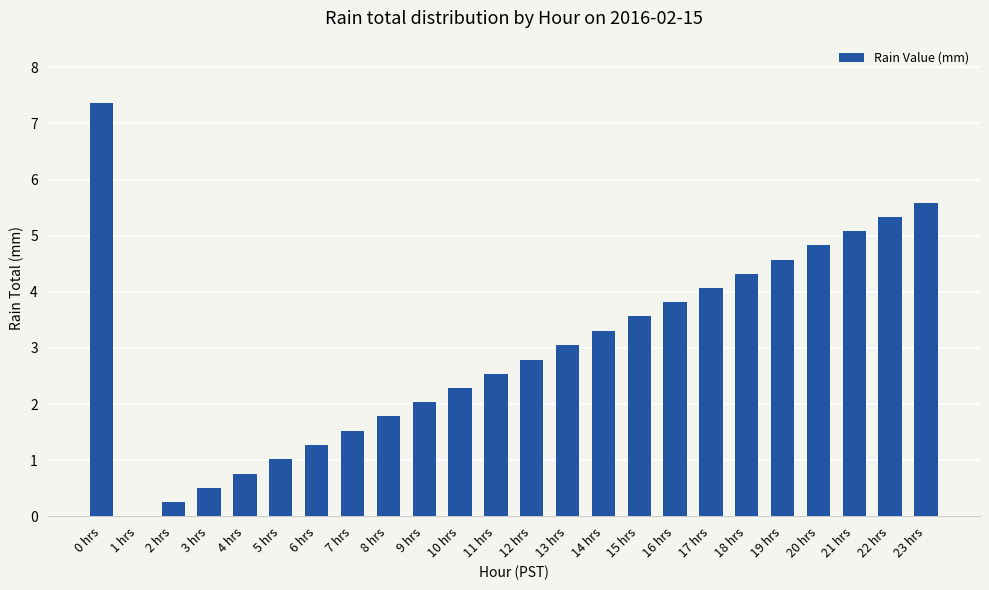

The chart shows a value of 3.6 at 15 hrs. True or false?

True